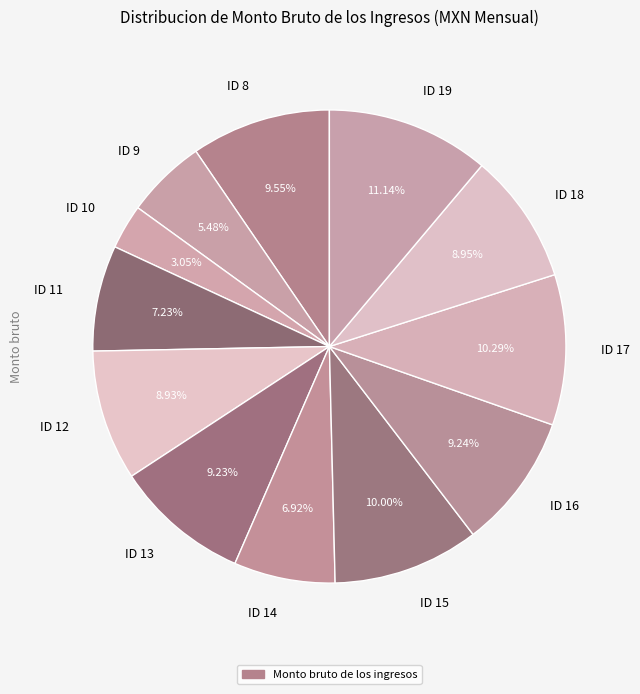

To the nearest percent, what portion does ID 16 represent?

9%